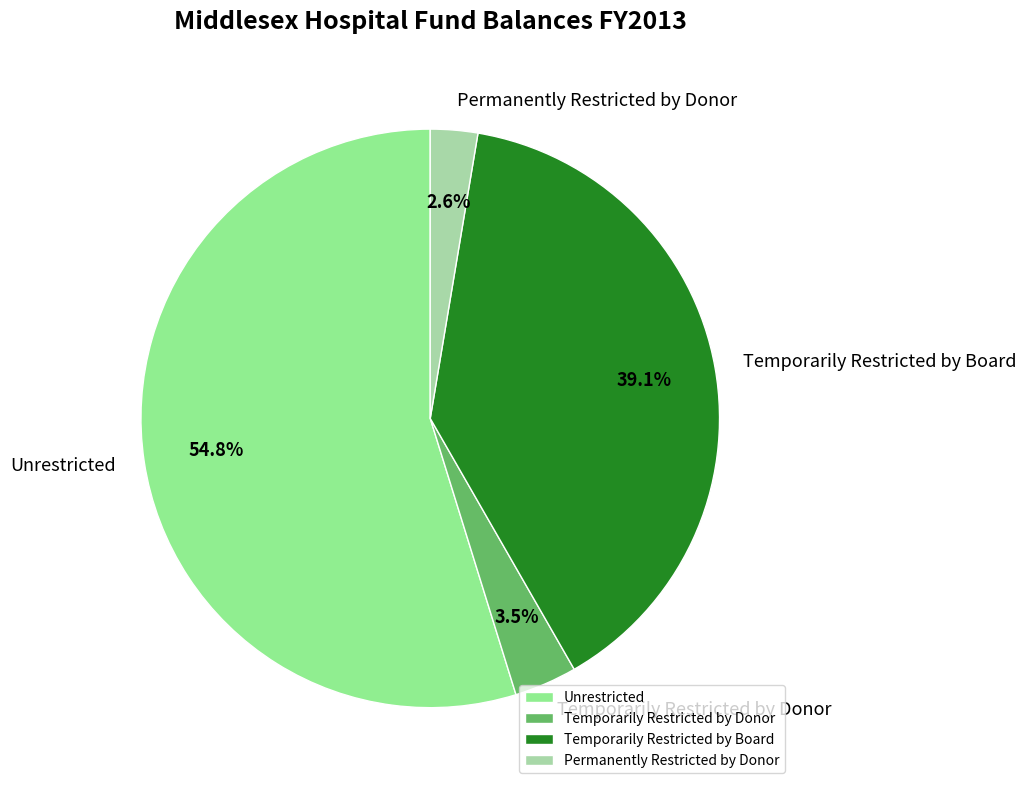

Which category has the smallest portion of the pie?

Permanently Restricted by Donor